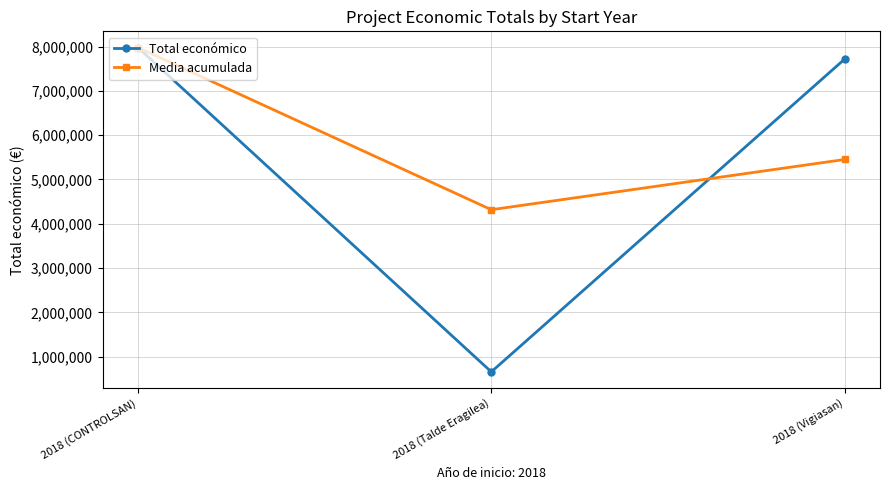

What position from the right is 2018 (Talde Eragilea)?

2